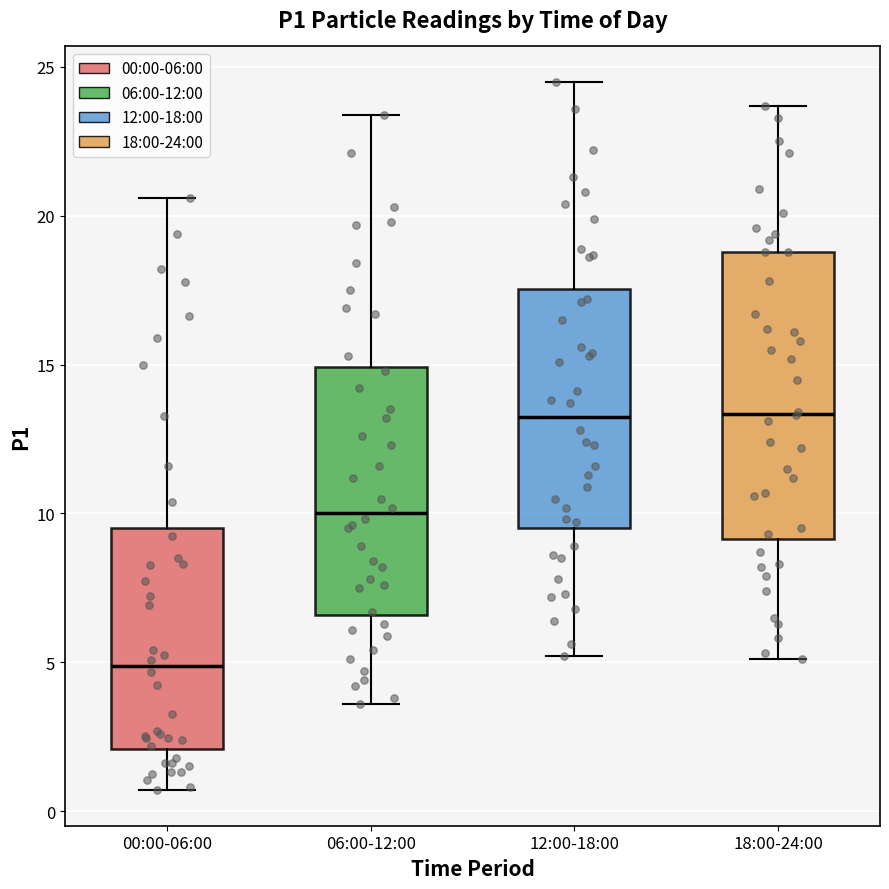

Reading left to right, read every box against the y-axis: the position of its median line, the range the box covers, and the ends of its whiskers. The values are not printed on the chart, so give them approximately, as read against the axis.

00:00-06:00: median 5.0, box 2.0 to 9.5, whiskers 0.5 to 20.5
06:00-12:00: median 10.0, box 6.5 to 15.0, whiskers 3.5 to 23.5
12:00-18:00: median 13.5, box 9.5 to 17.5, whiskers 5.0 to 24.5
18:00-24:00: median 13.5, box 9.0 to 19.0, whiskers 5.0 to 23.5